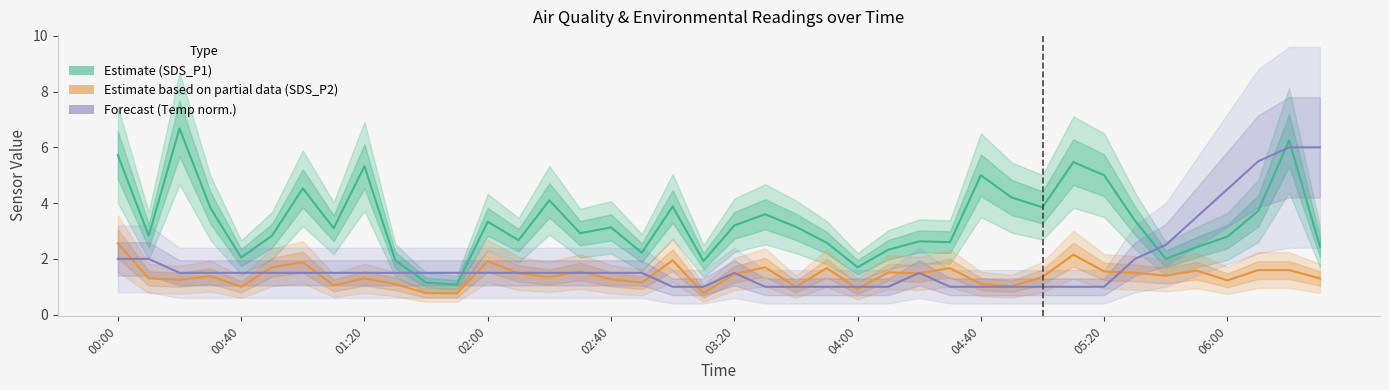

Which has a higher value, 10 or 26?

26